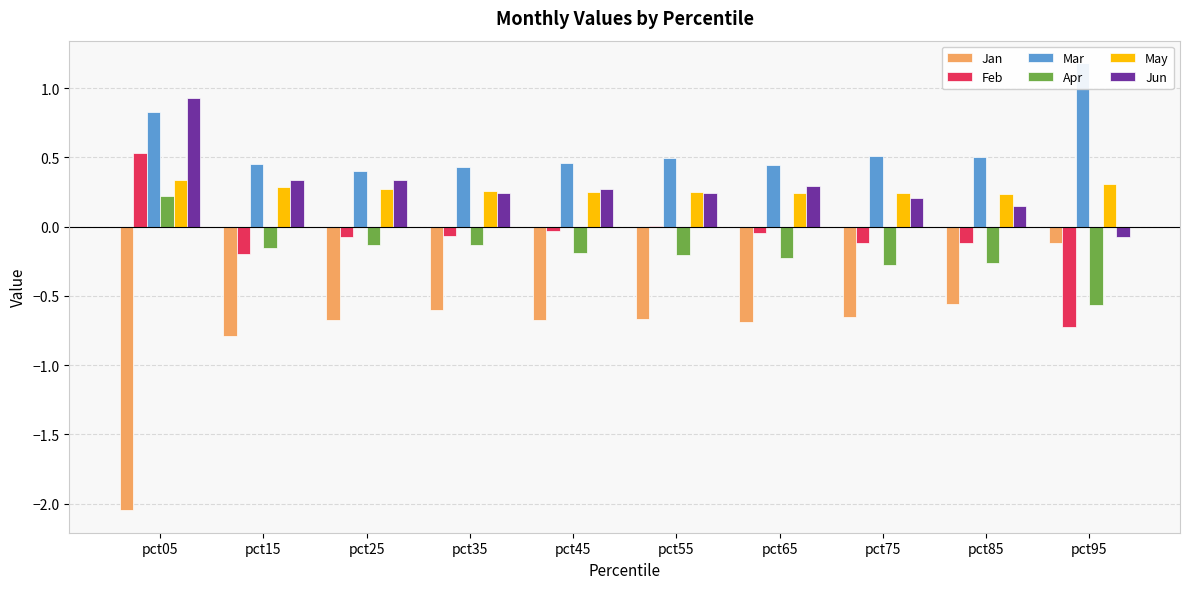

Between pct85 and pct95, which series saw the biggest shift?

Mar